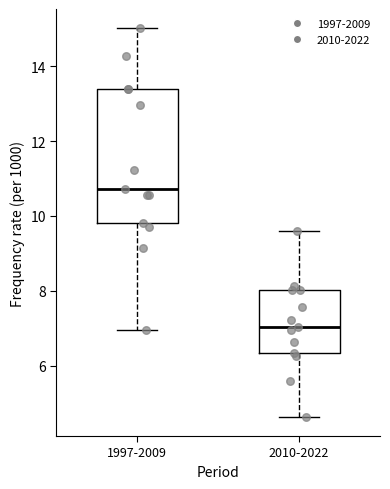

Which box has the highest median line?

1997-2009